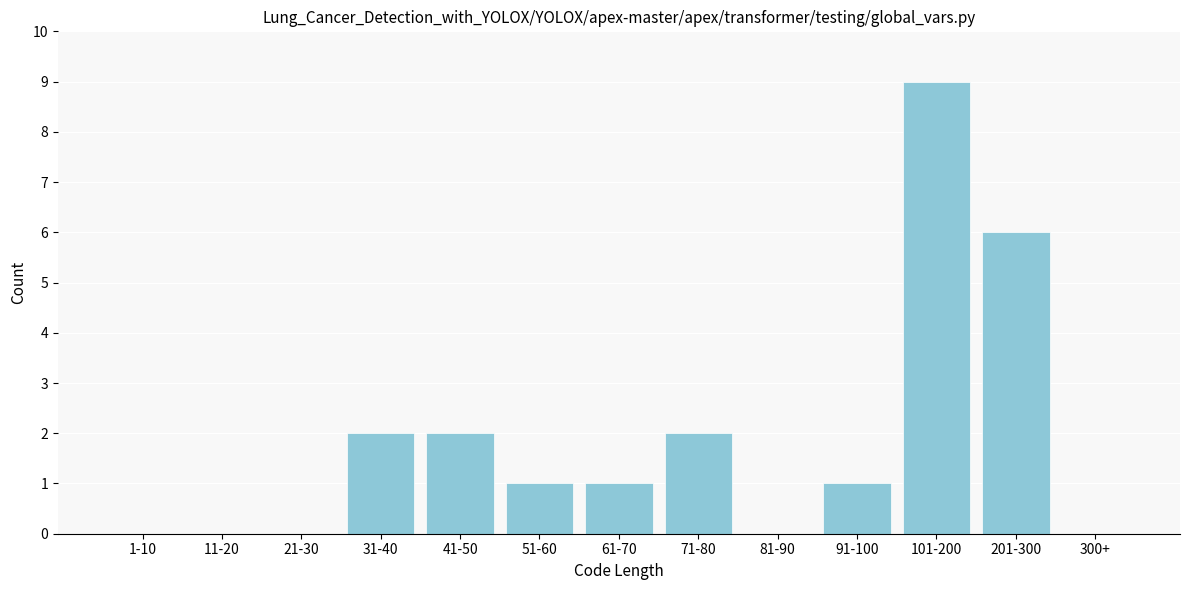

Reading left to right, extract all data points from this chart.

1-10=0	11-20=0	21-30=0	31-40=2	41-50=2	51-60=1	61-70=1	71-80=2	81-90=0	91-100=1	101-200=9	201-300=6	300+=0